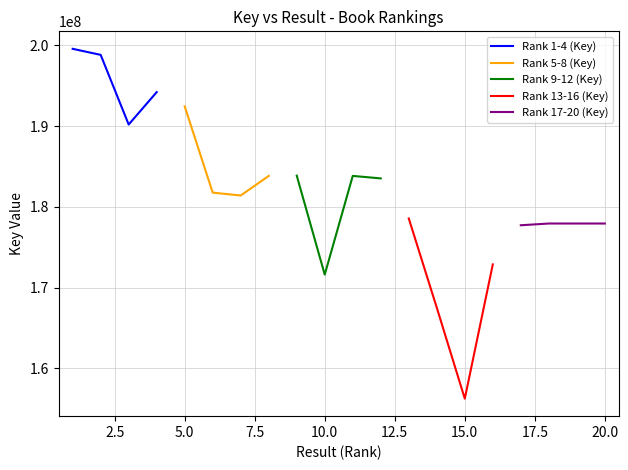

What is the maximum value for Rank 13-16 (Key)?

178556446